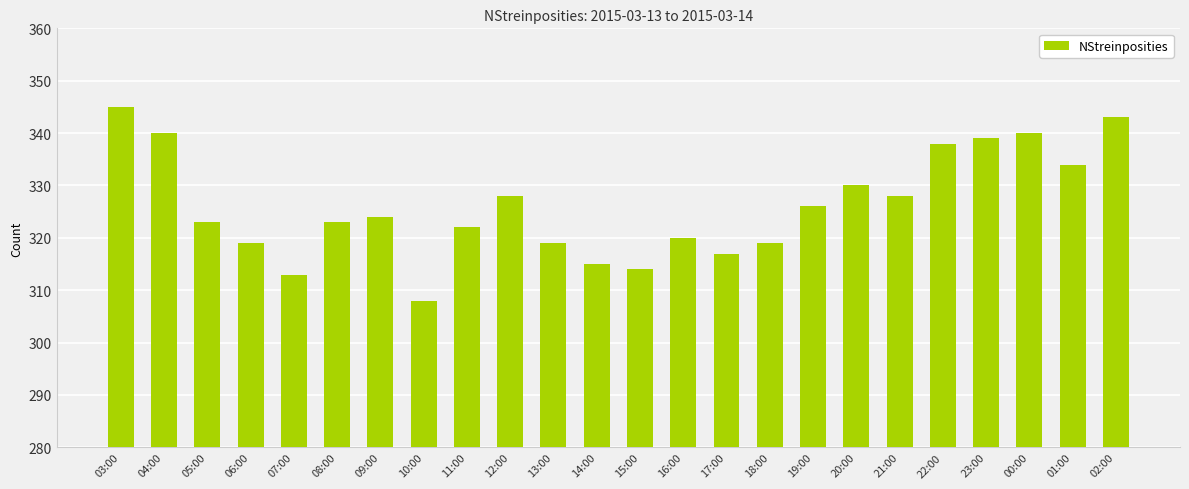

What position from the right is 13:00?

14